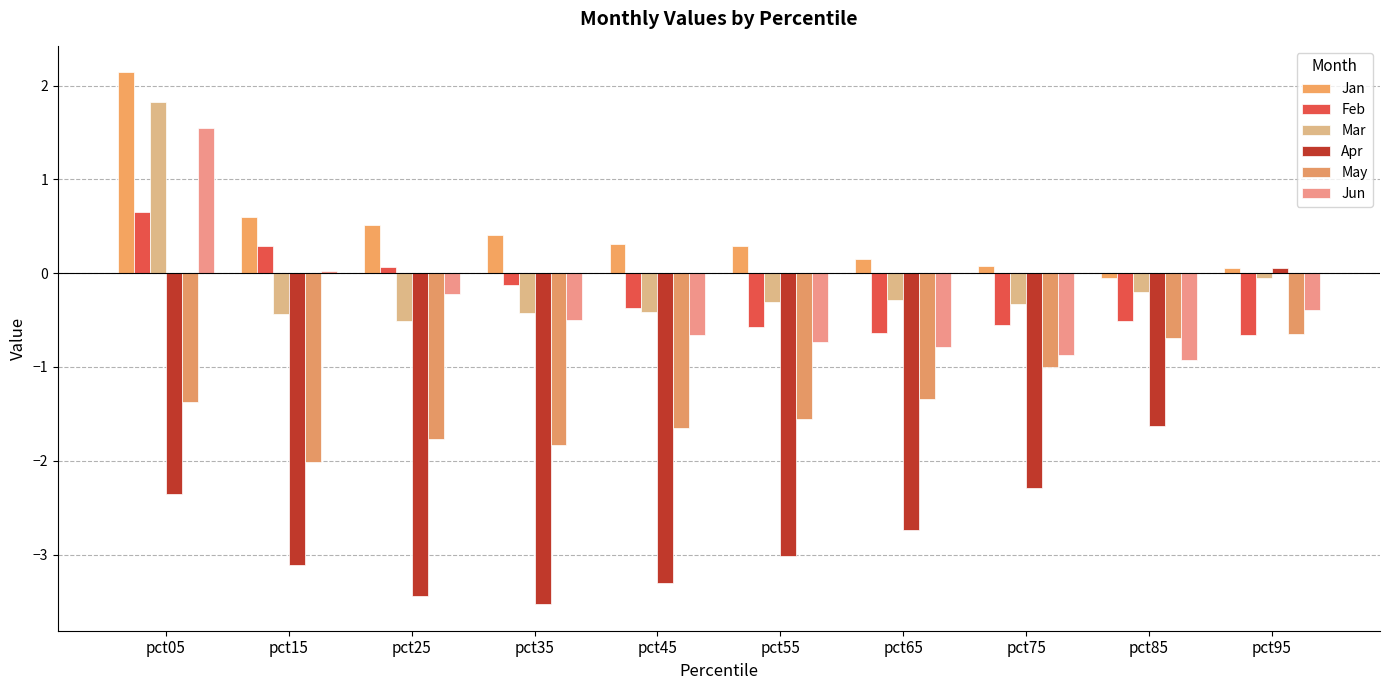

Which label corresponds to the smallest value in the chart?

pct35